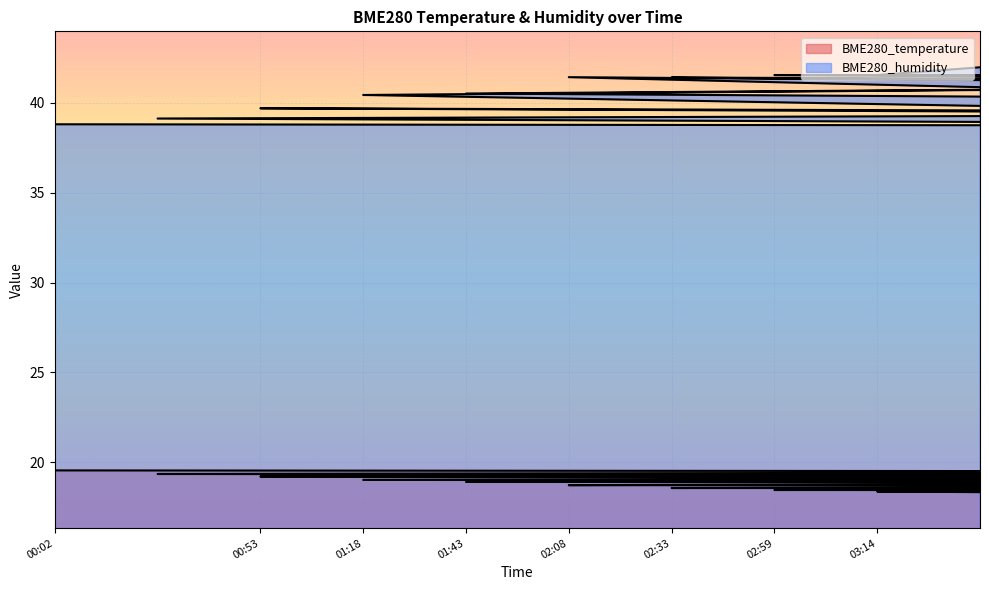

List the series in order of their overall mean, highest first.

BME280_humidity, BME280_temperature